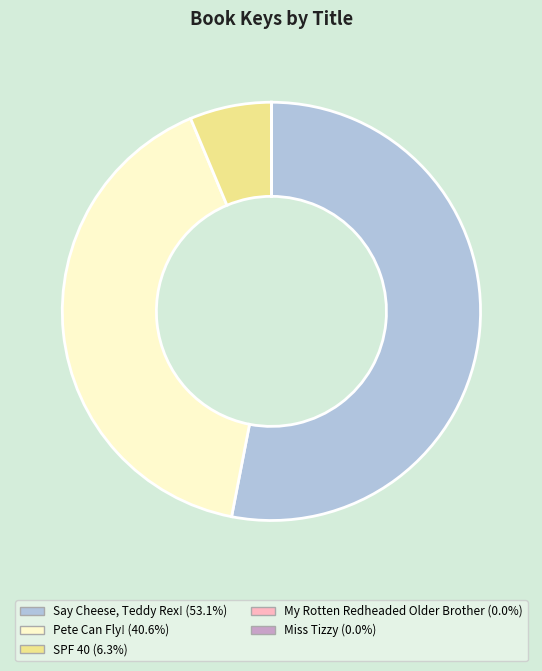

True or false: Pete Can Fly! accounts for 41% of the total.

True